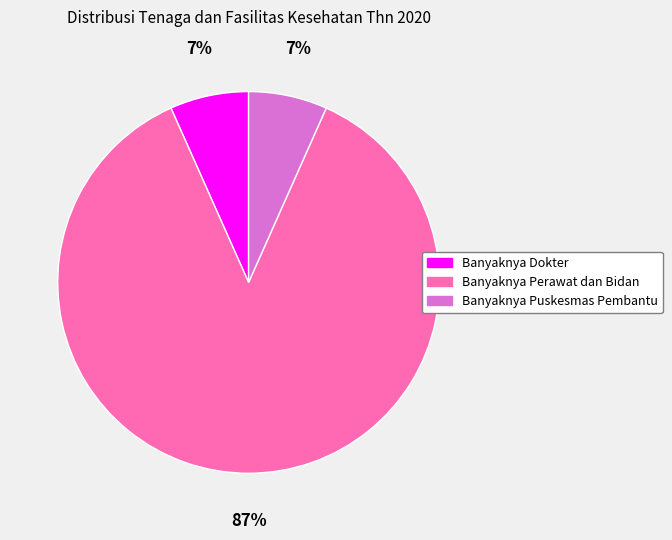

To the nearest percent, what is the average slice percentage?

33%